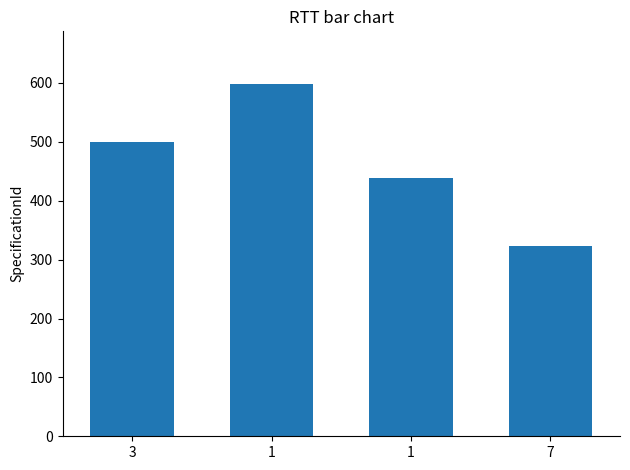

What is the label of the 1st bar from the left?

3